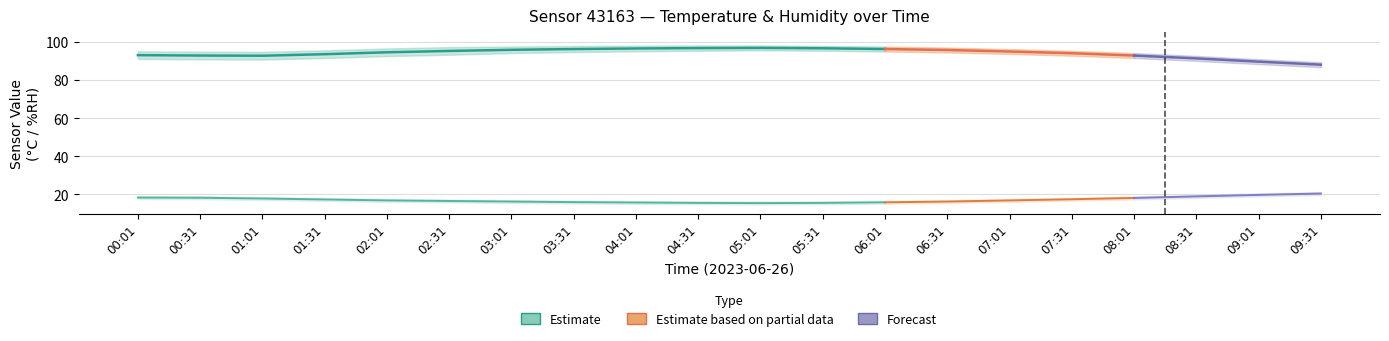

How many values in the temperature series are below 16?

5